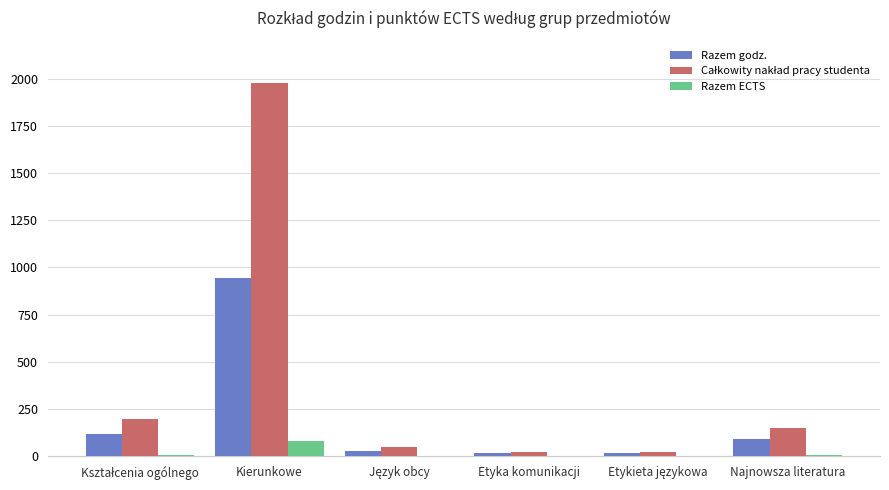

What is the maximum value for Razem godz.?

945